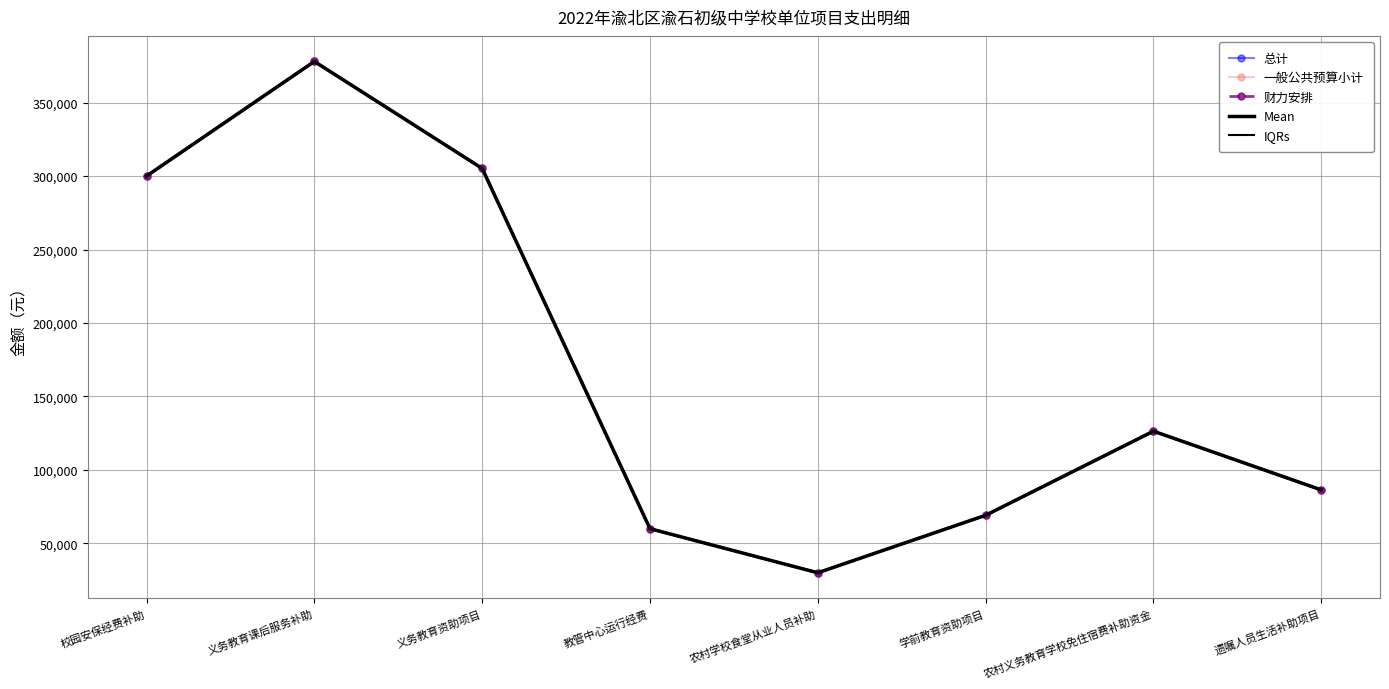

What is the sum of the 一般公共预算小计 values at 校园安保经费补助 and 教管中心运行经费?

360000